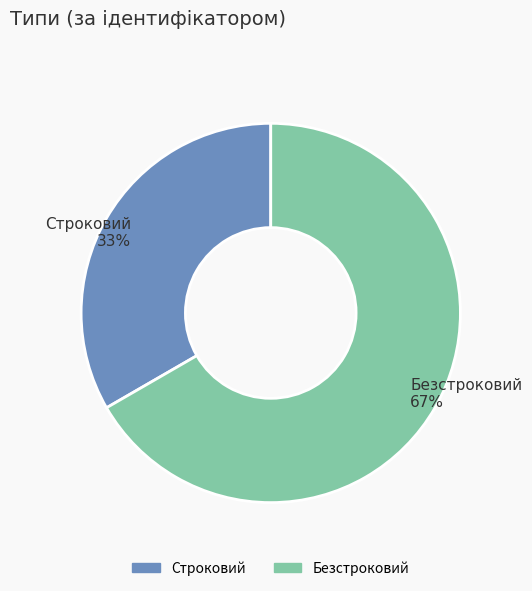

Do Строковий and Безстроковий together represent more than half of the pie?

Yes